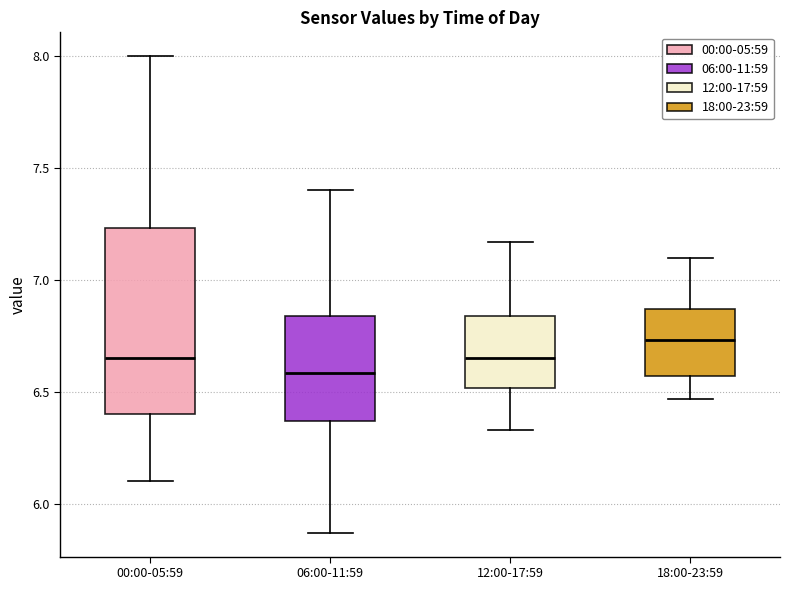

Comparing the boxes themselves (not the whiskers), which one is the tallest?

00:00-05:59